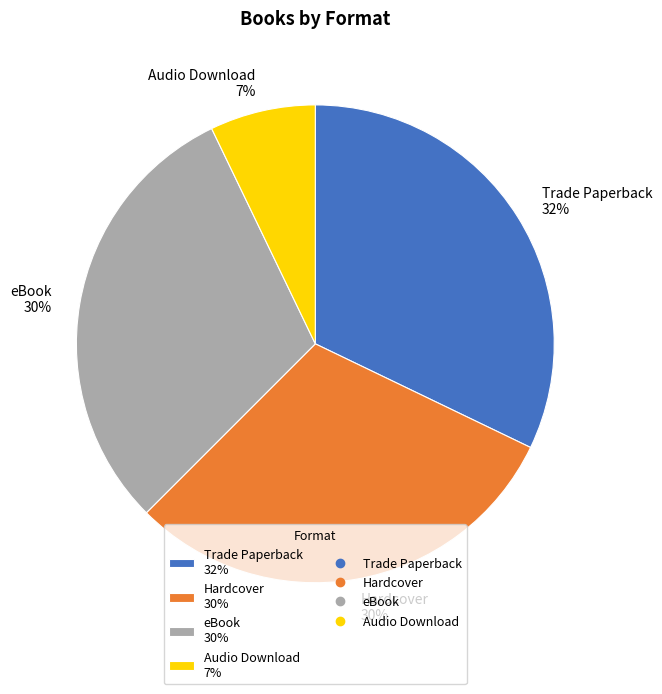

Count the number of slices in the pie.

4